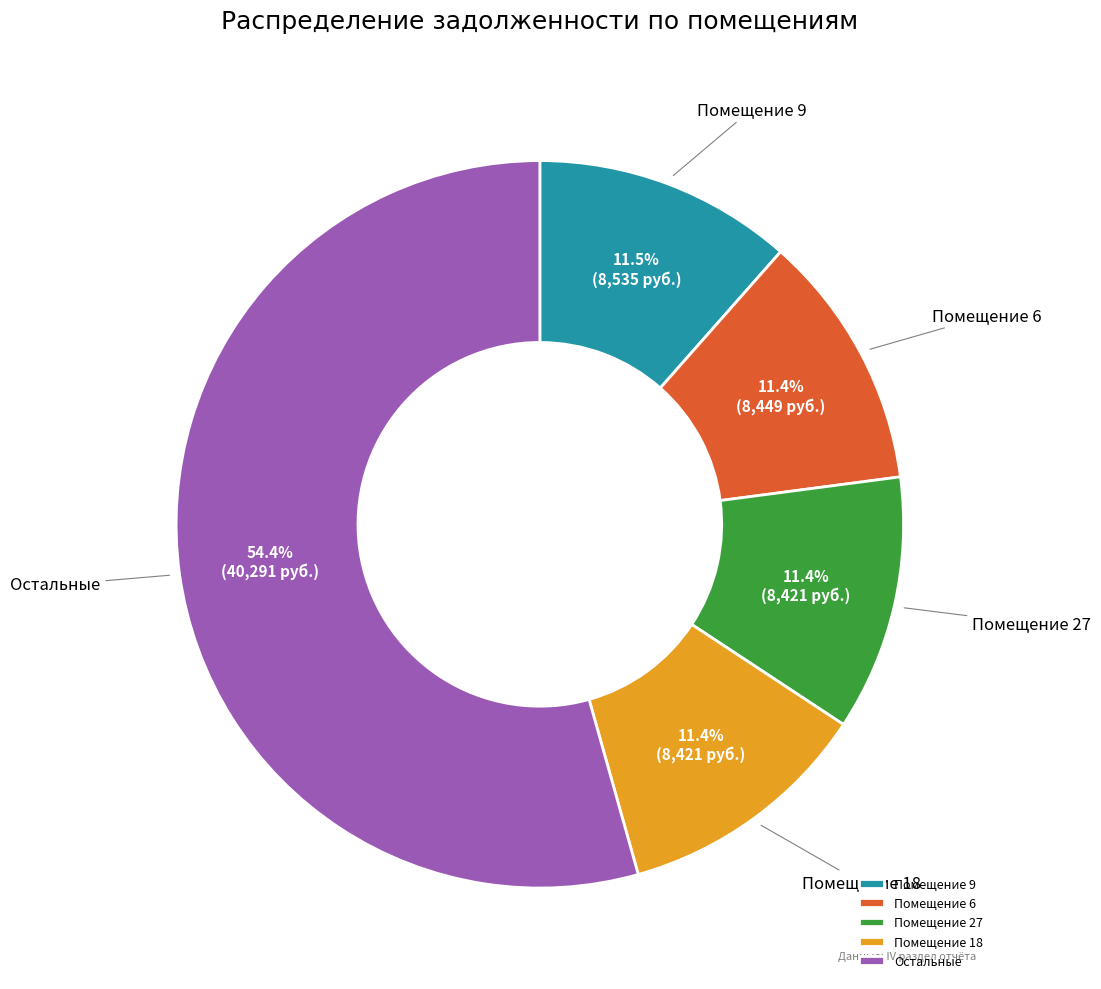

Which slice is the largest?

Остальные